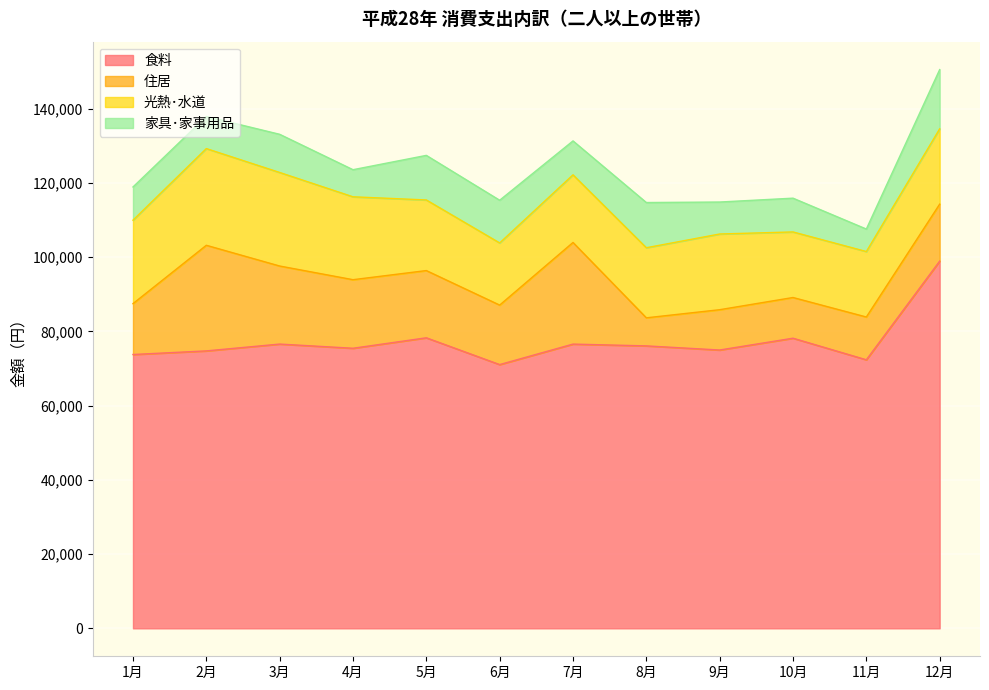

Rank the categories by 光熱･水道 value from lowest to highest.

6月, 11月, 10月, 7月, 8月, 5月, 12月, 9月, 4月, 1月, 3月, 2月